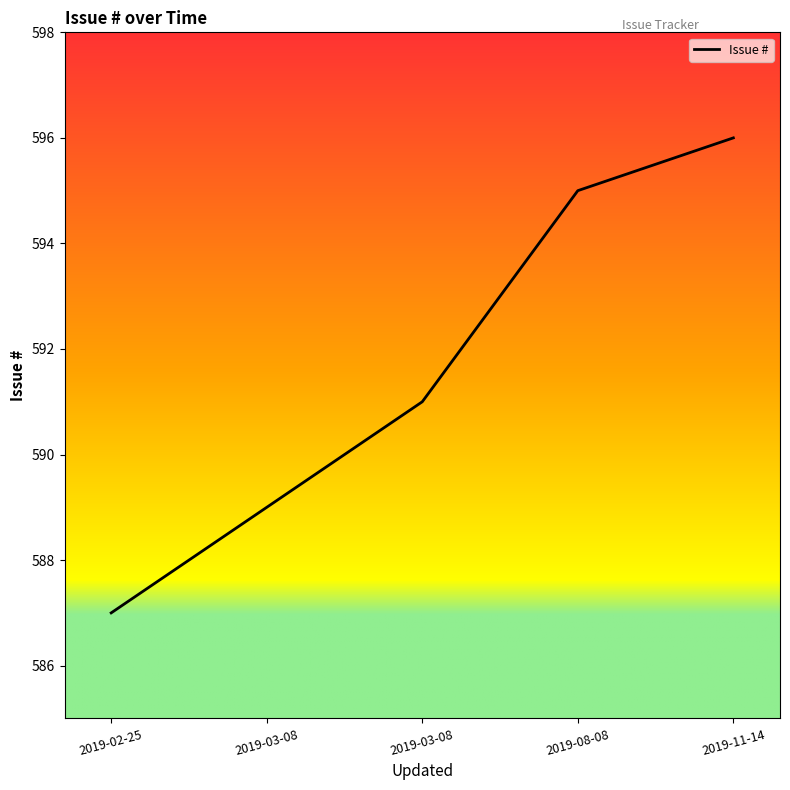

Count the number of data series in this chart.

1